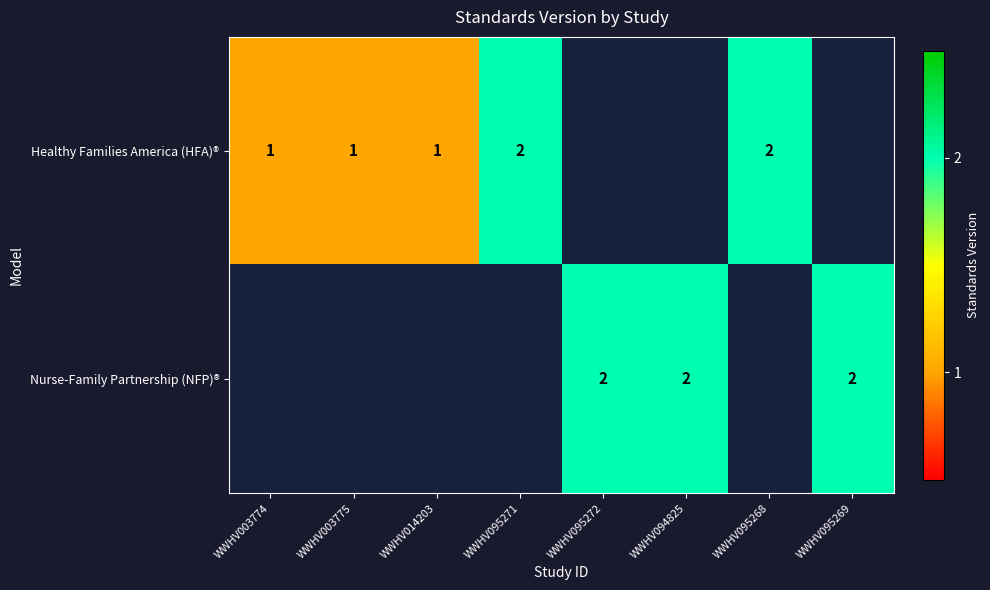

True or false: Nurse-Family Partnership (NFP)® has a value of 2 at WWHV094825.

True